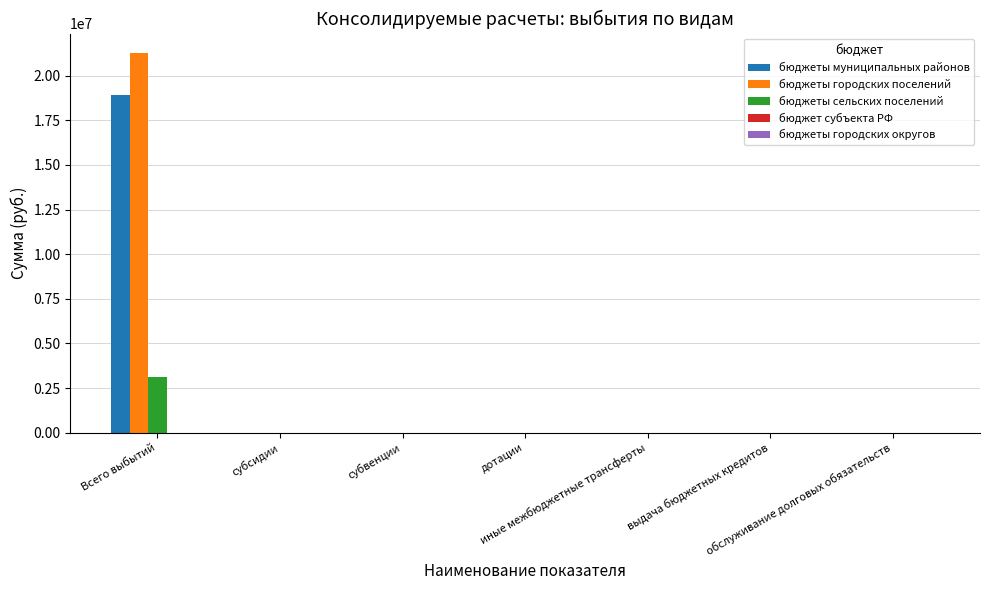

What is the greatest value displayed?

21288352.0